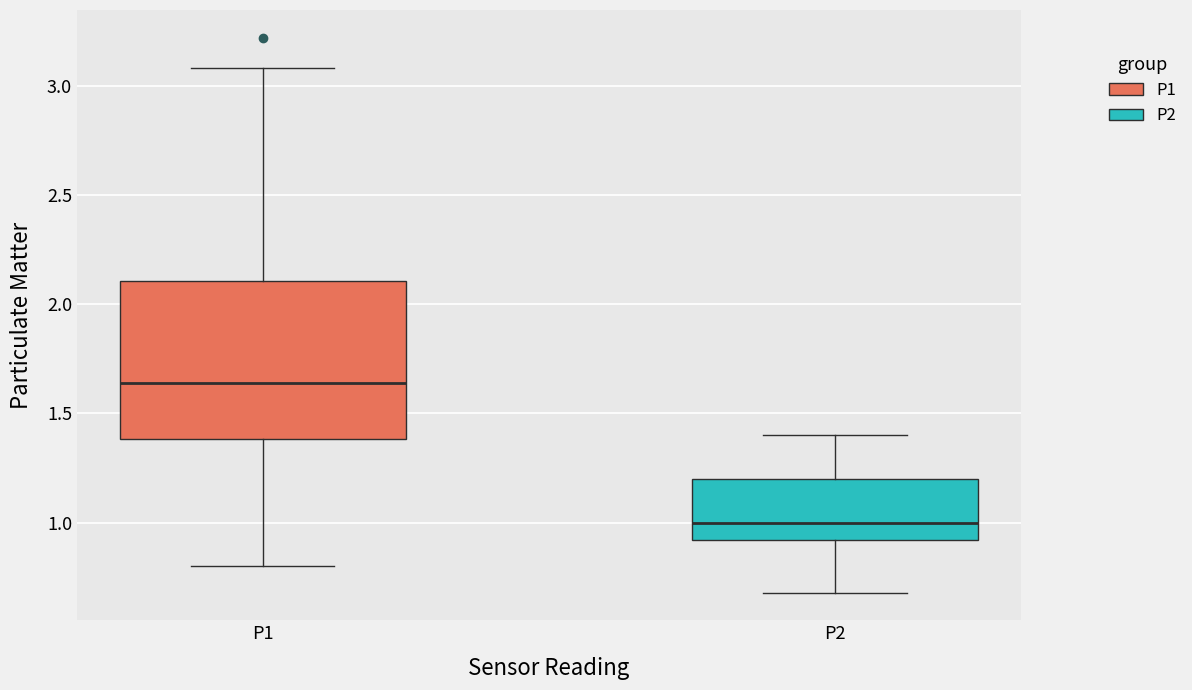

Comparing the boxes themselves (not the whiskers), which one is the tallest?

P1